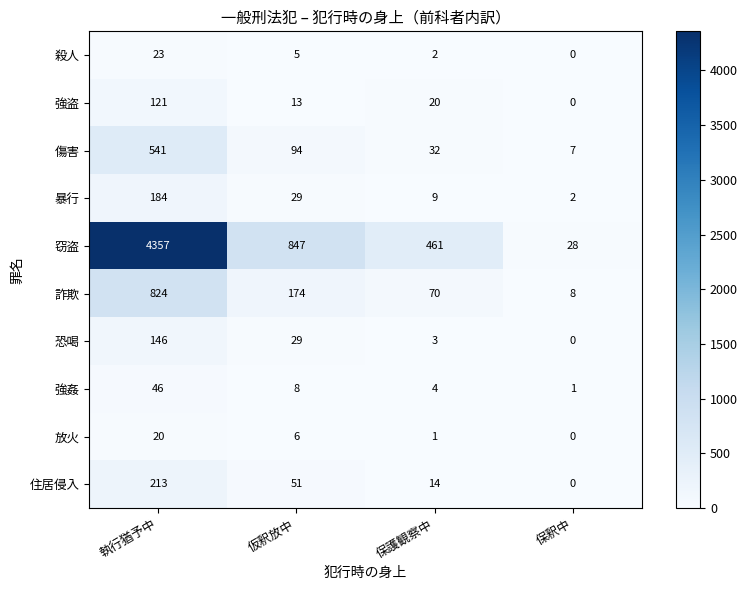

Which series has the largest range (max minus min)?

窃盗